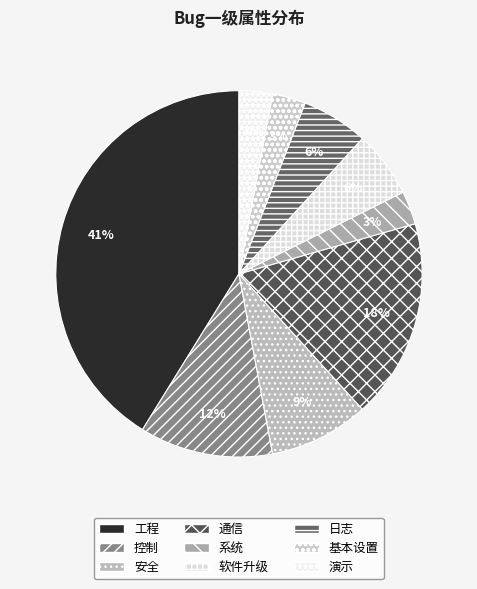

Is it true that 安全 is 15% of the pie?

False